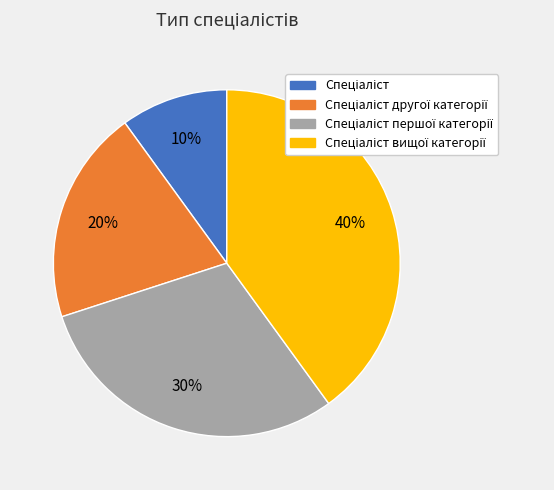

Count the number of slices in the pie.

4